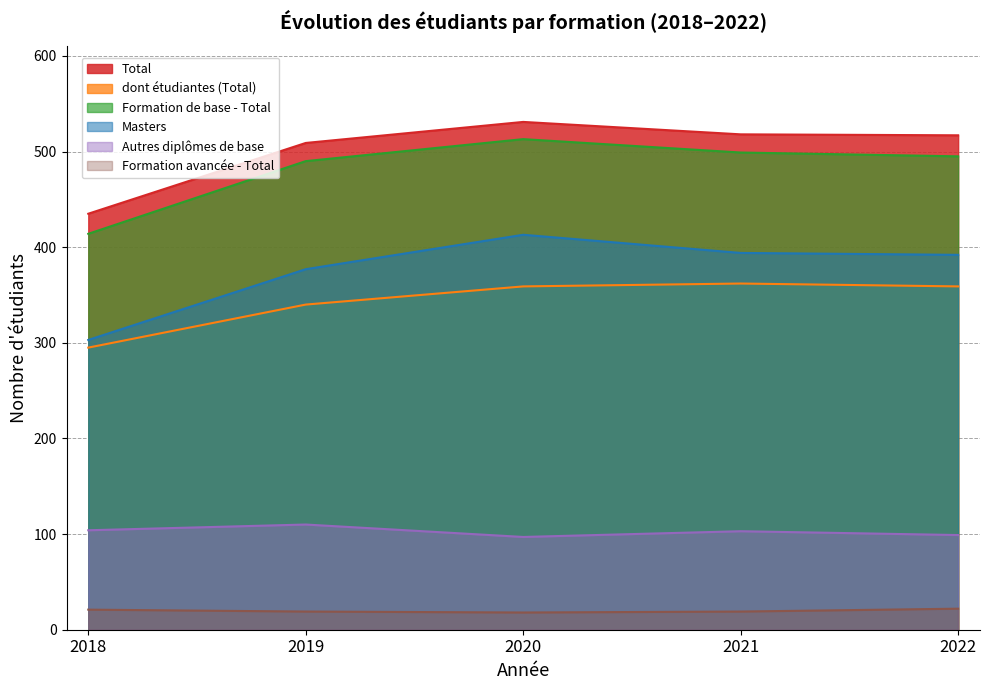

Does the chart display data point markers on the line(s)?

No